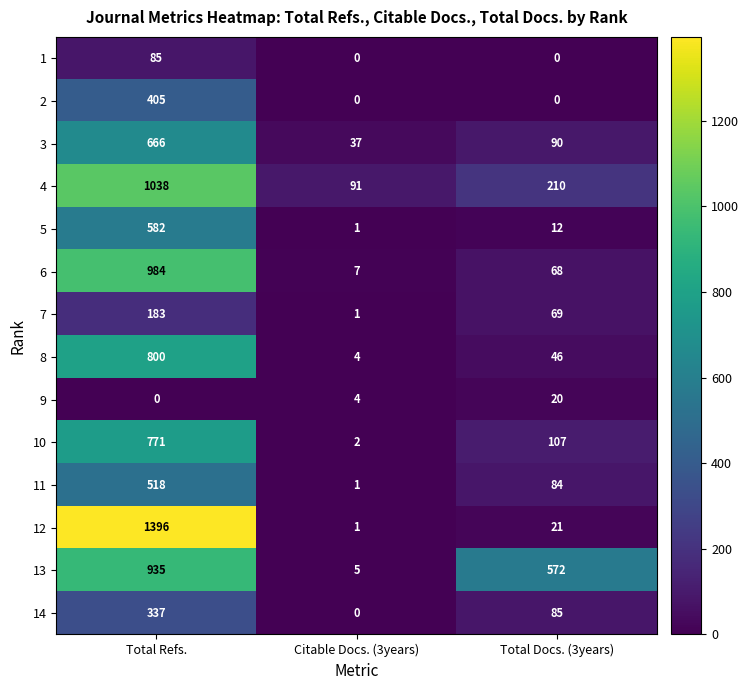

Which series has the largest range (max minus min)?

12